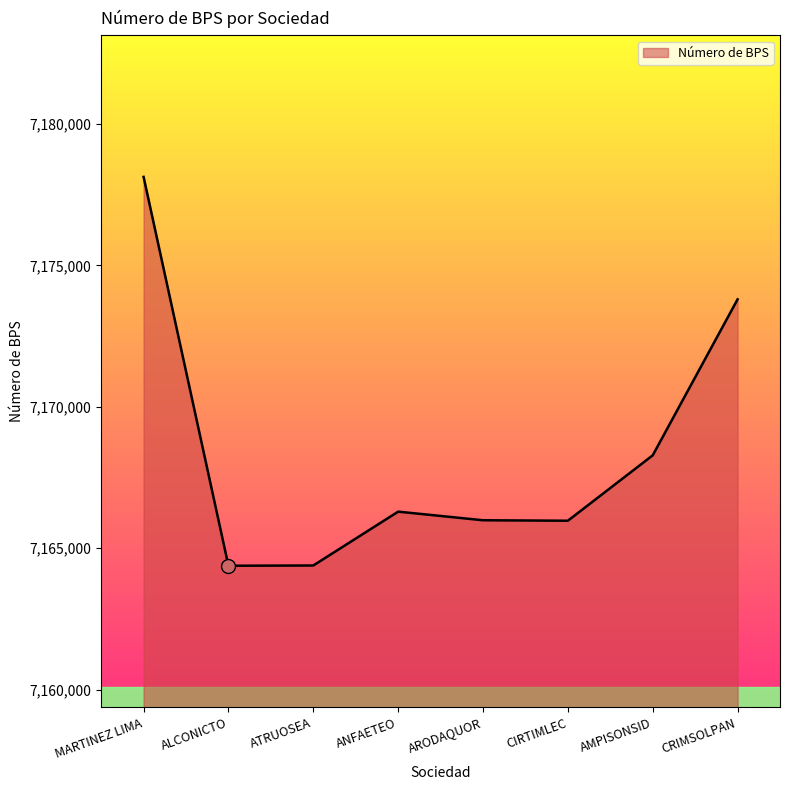

How many series are shown in this chart?

1